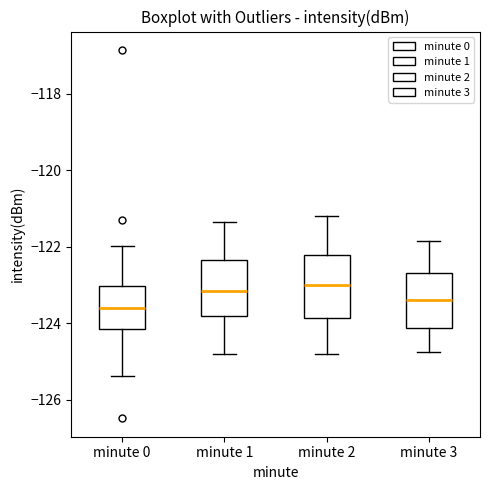

Reading left to right, transcribe this box plot: for each box, give where its median line is, the range the box spans, and where its two whiskers end, as read against the y-axis. The values are not printed on the chart, so give them approximately, as read against the axis.

minute 0: median -123.6, box -124.2 to -123.0, whiskers -125.4 to -122.0
minute 1: median -123.2, box -123.8 to -122.4, whiskers -124.8 to -121.4
minute 2: median -123.0, box -123.8 to -122.2, whiskers -124.8 to -121.2
minute 3: median -123.4, box -124.2 to -122.6, whiskers -124.8 to -121.8